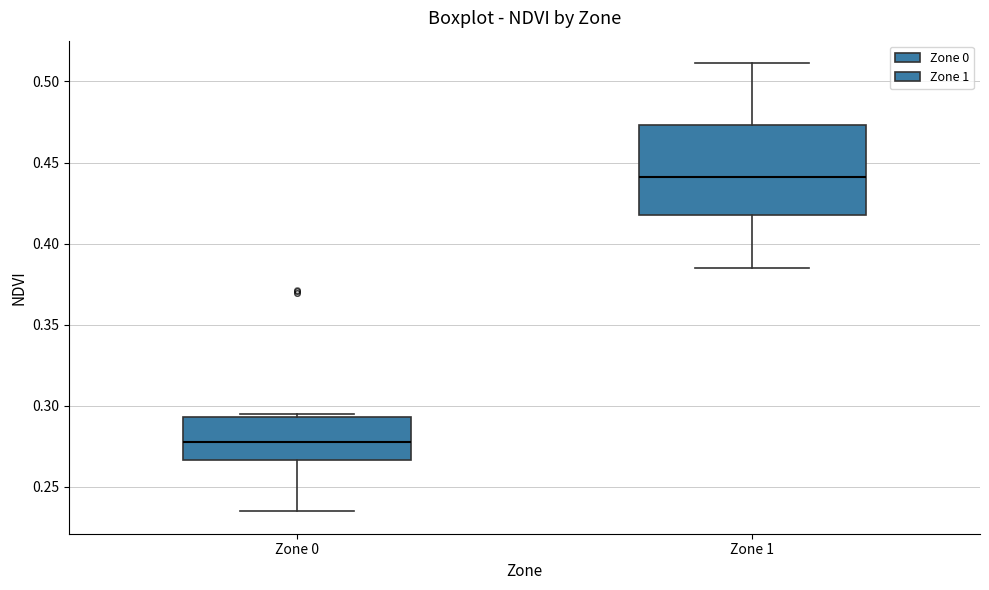

Which box's median line is the lowest?

Zone 0